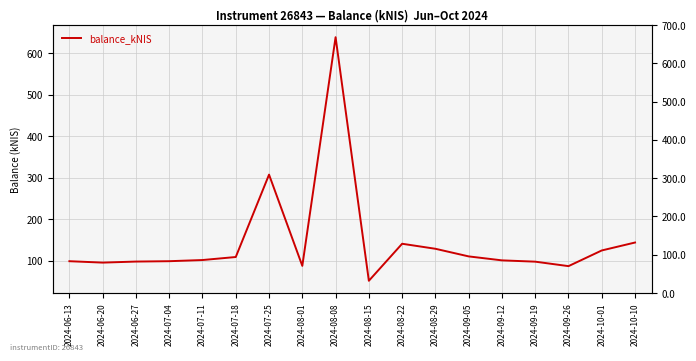

What is the label of the 9th point from the right?

2024-08-15